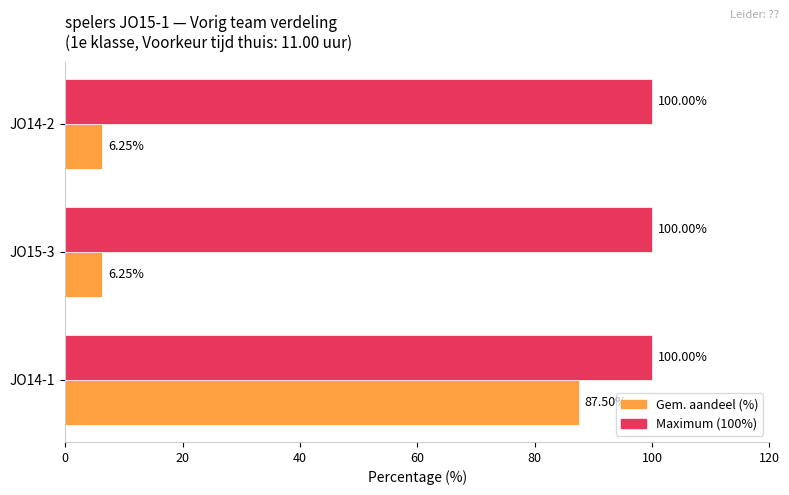

At which category is the sum across all series the highest?

JO14-1